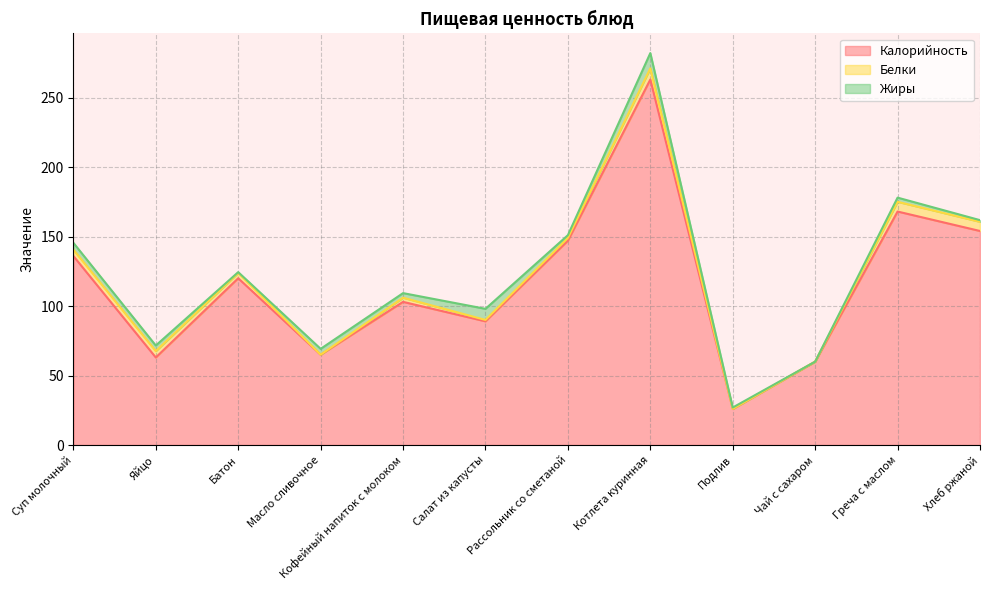

What is the maximum value shown in the chart?

263.0